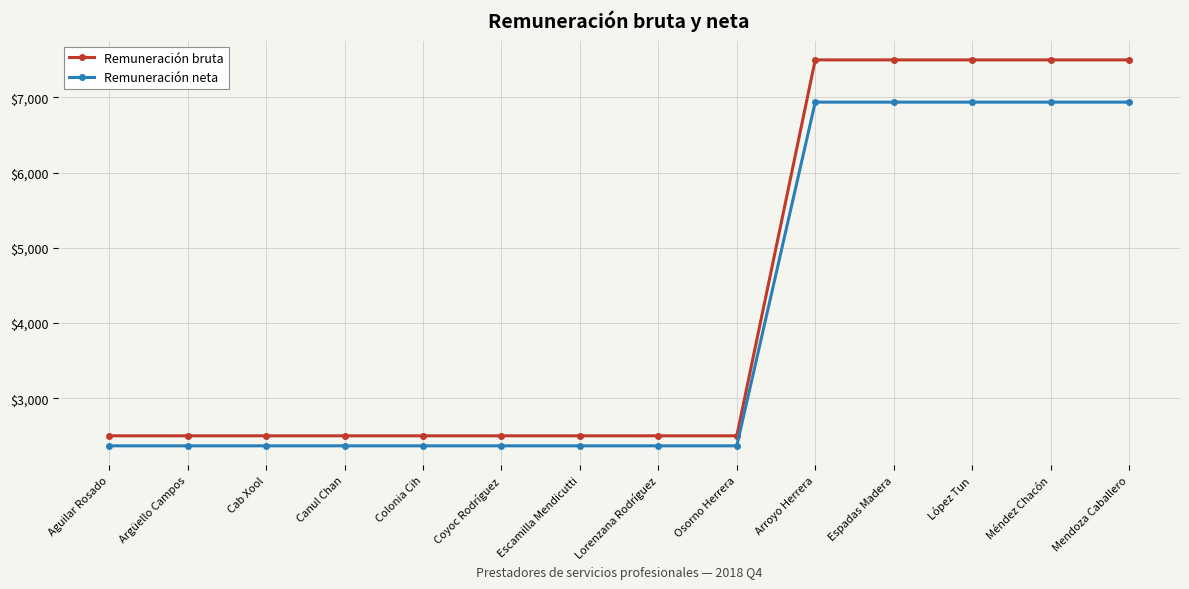

Is it true that Remuneración neta equals 2366.8 at Lorenzana Rodríguez?

True